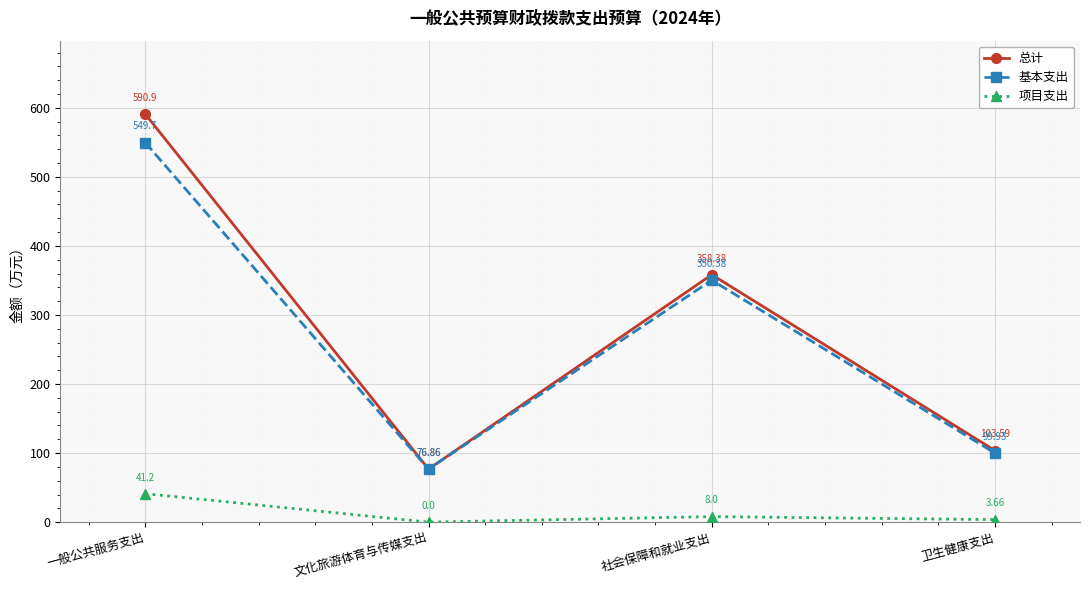

The 基本支出 series shows 549.7 at 一般公共服务支出. True or false?

True